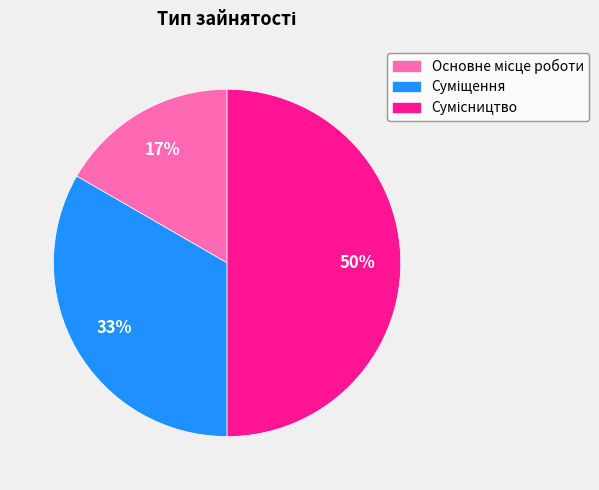

To the nearest percent, what is the average slice percentage?

33%